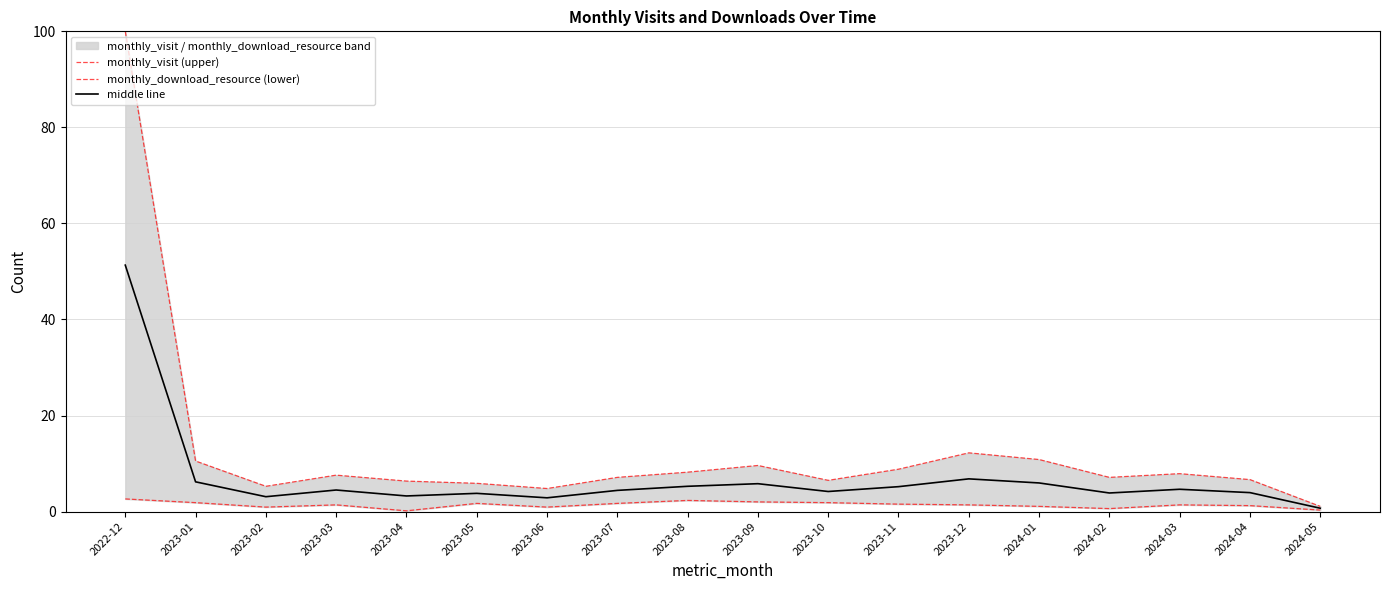

What is the sum of all monthly_visit (upper) values?

226.5